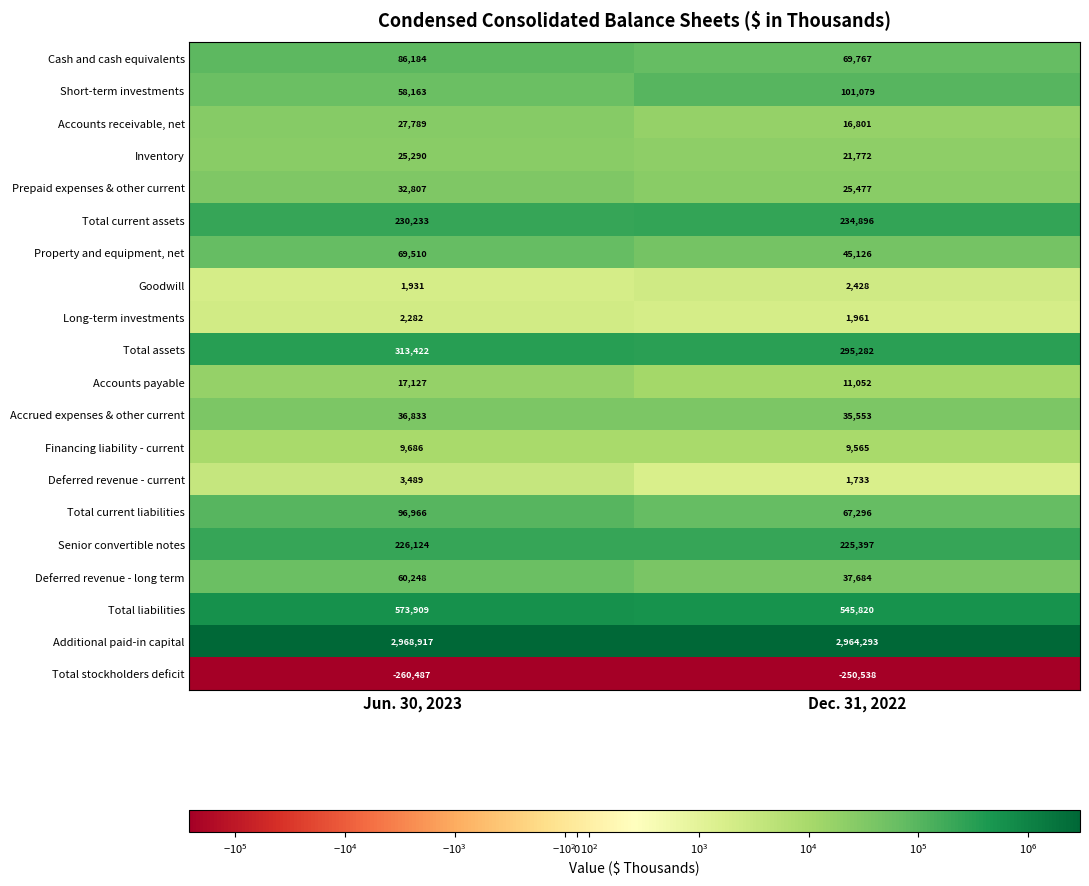

Read the Property and equipment, net value at Dec. 31, 2022, to the nearest 50.

45150